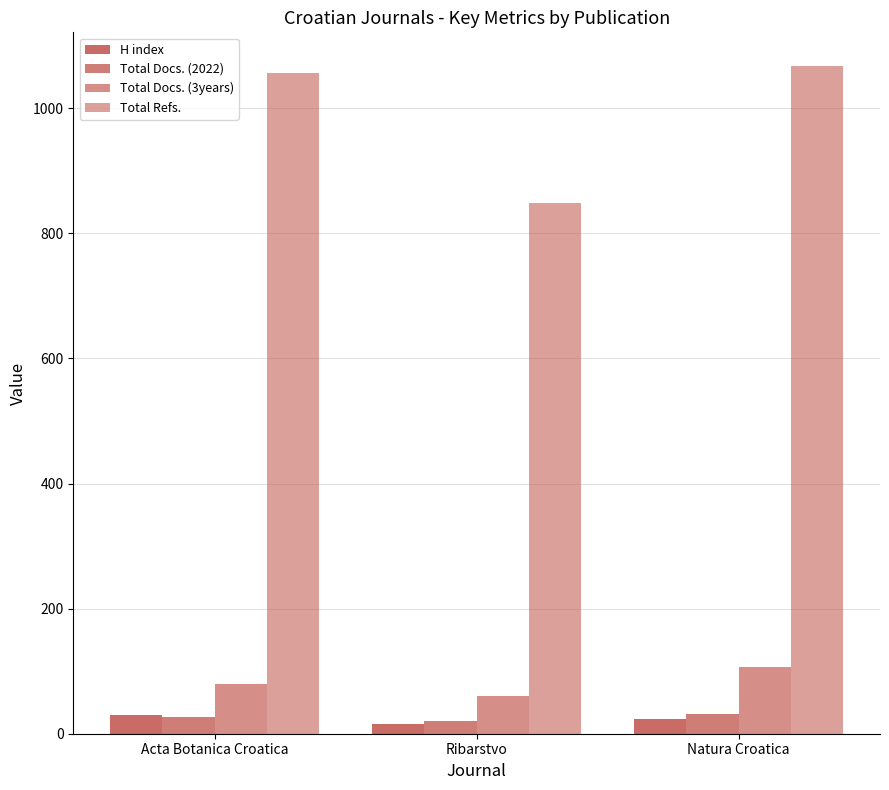

Is it true that Total Docs. (2022) equals 20 at Ribarstvo?

True